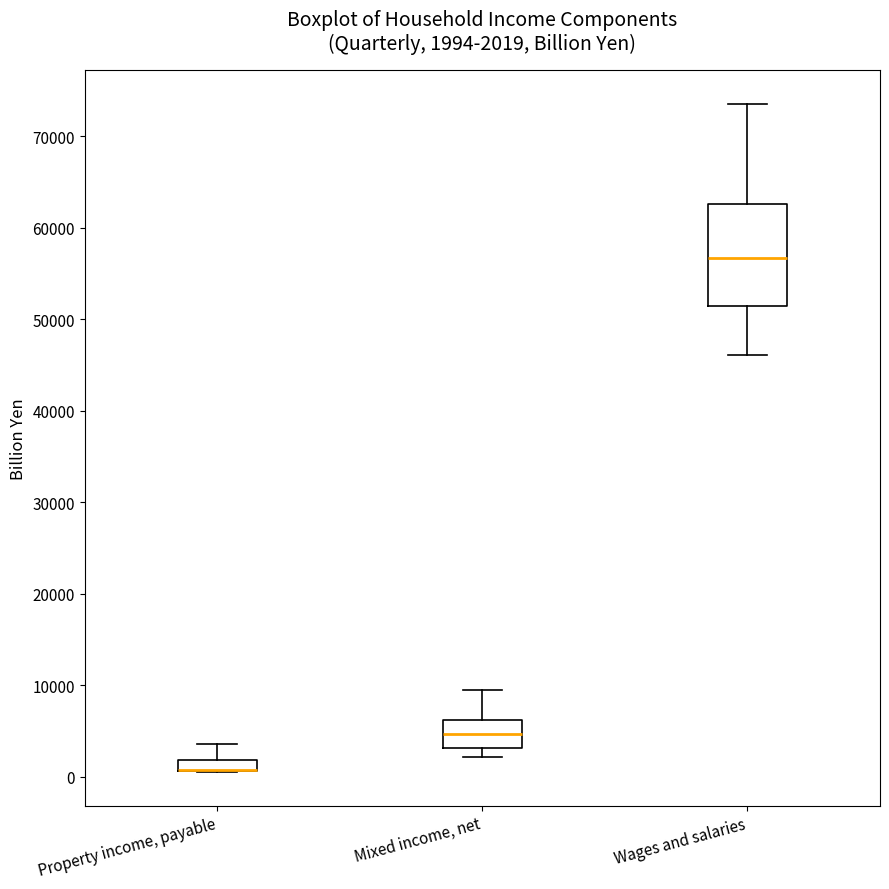

Which box is the tallest, from its lower edge to its upper edge?

Wages and salaries